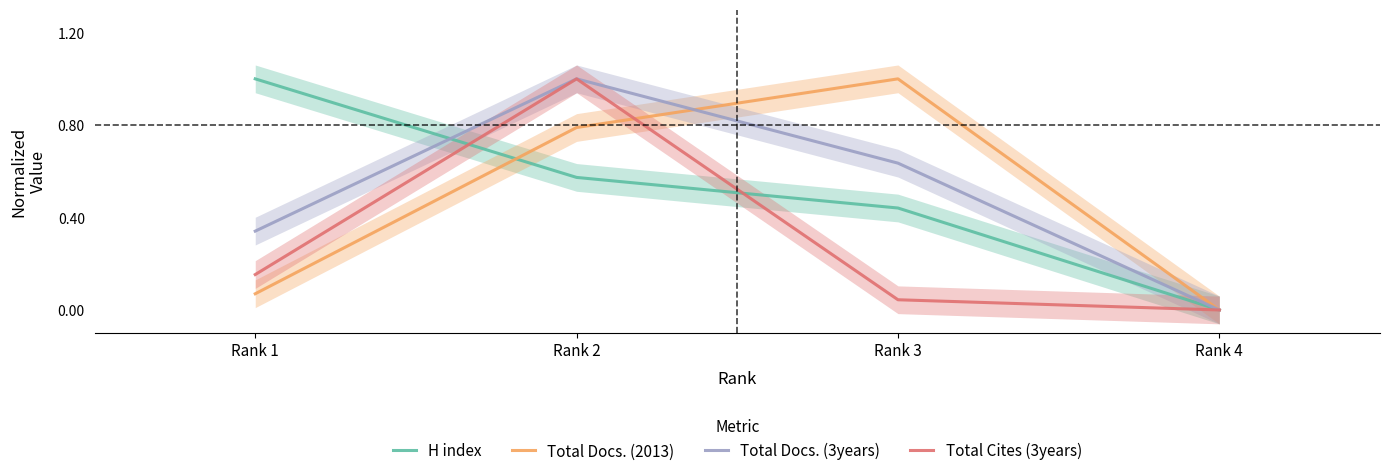

What is the total value across all series at Rank 1?

1.6